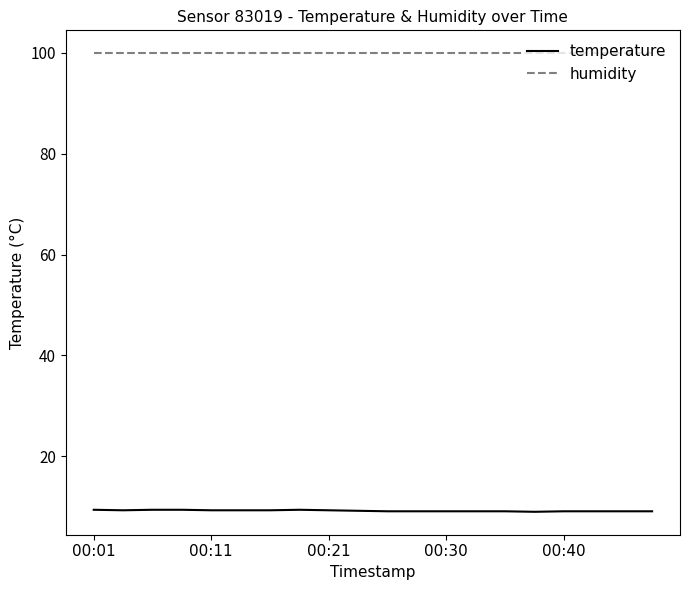

Which series has the largest range (max minus min)?

temperature